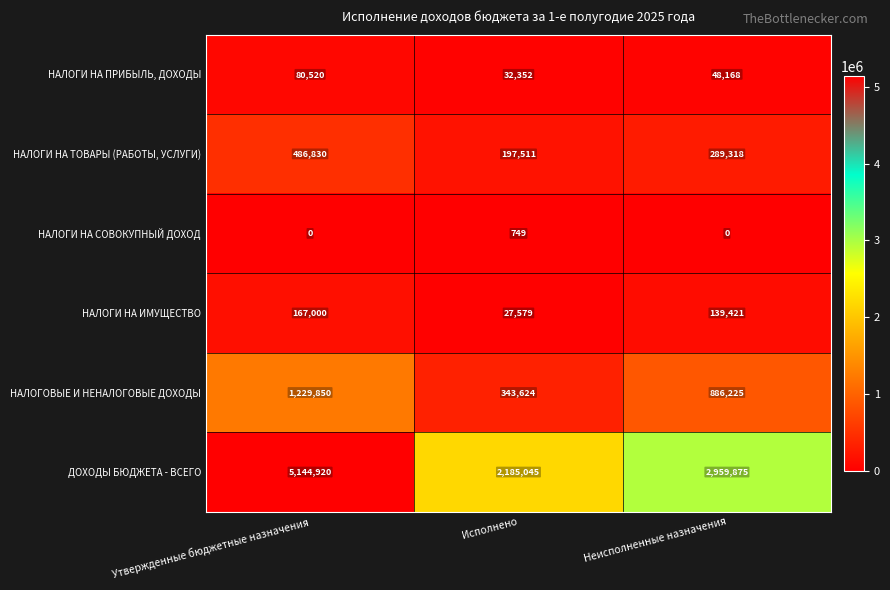

What is the difference between the maximum and minimum values in the НАЛОГИ НА СОВОКУПНЫЙ ДОХОД series?

749